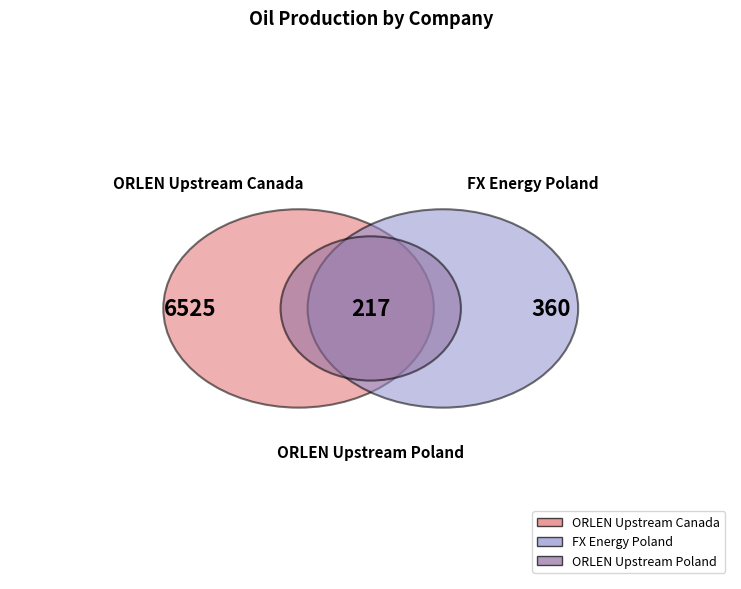

Is it true that ORLEN Upstream Poland is 3% of the pie?

True